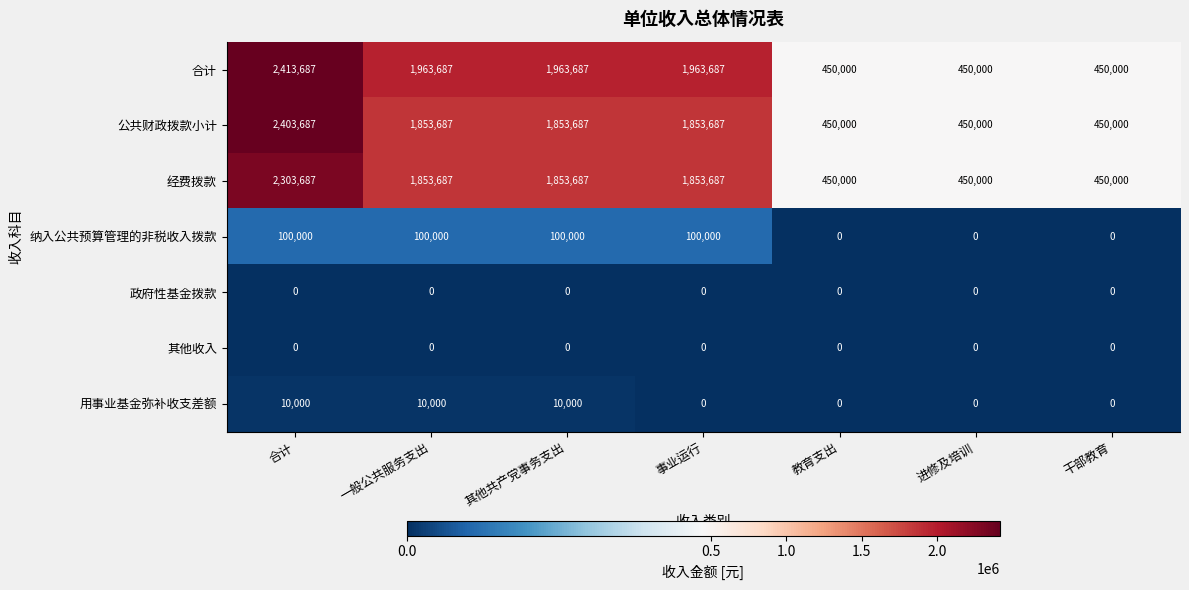

At which category is the sum across all series the highest?

合计